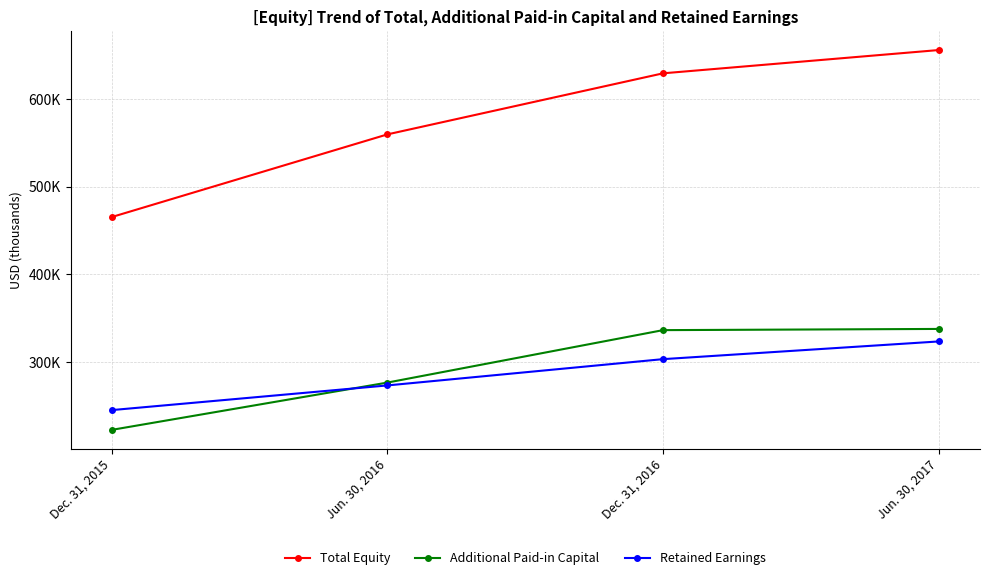

What are all the series names shown in the legend?

Total Equity, Additional Paid-in Capital, Retained Earnings